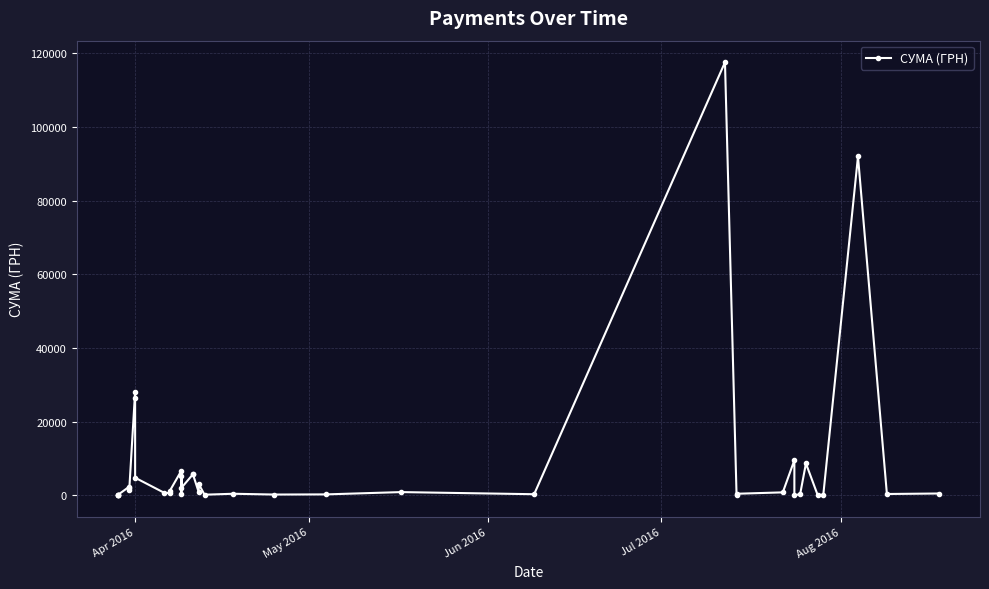

True or false: the data shows 174.2 at May 2016.

False